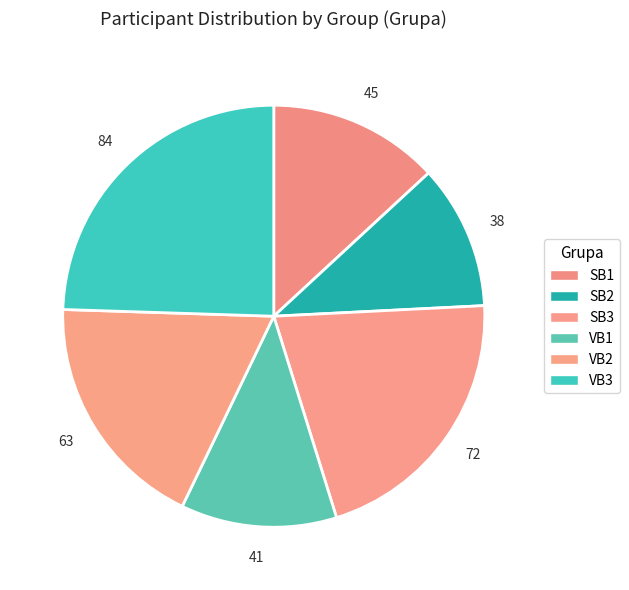

What percentage is the SB3 slice, to the nearest percent?

21%